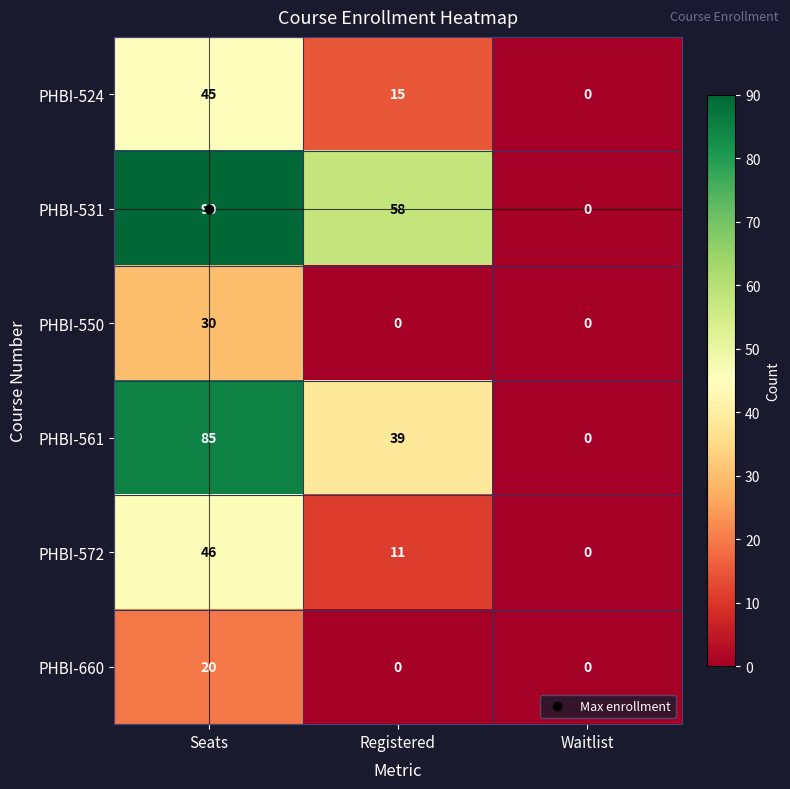

What is the greatest value displayed?

90